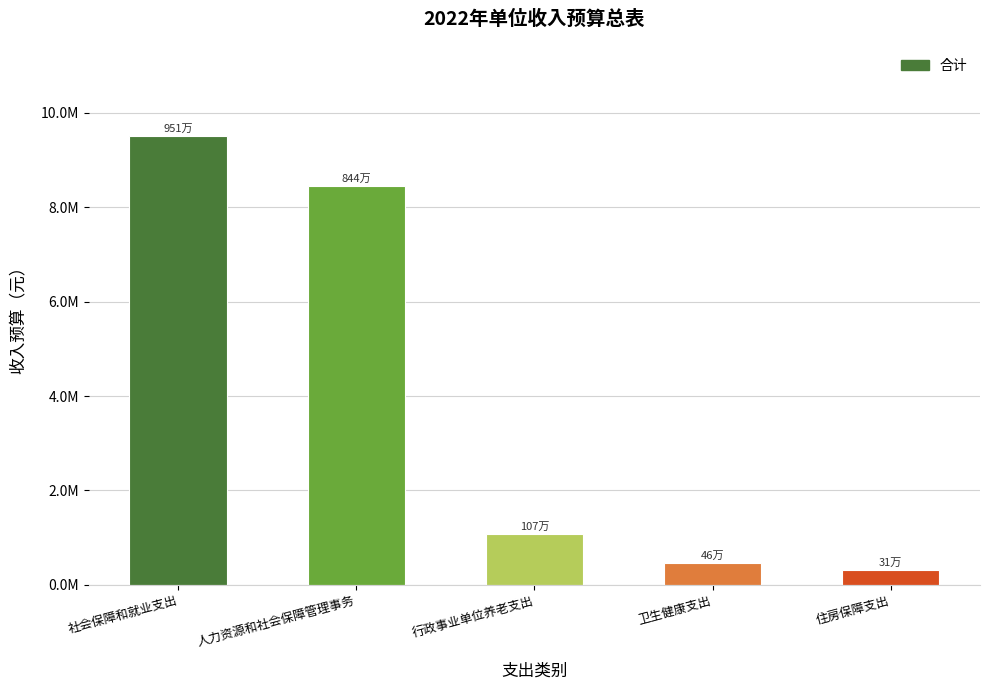

Does the chart contain any negative values?

No